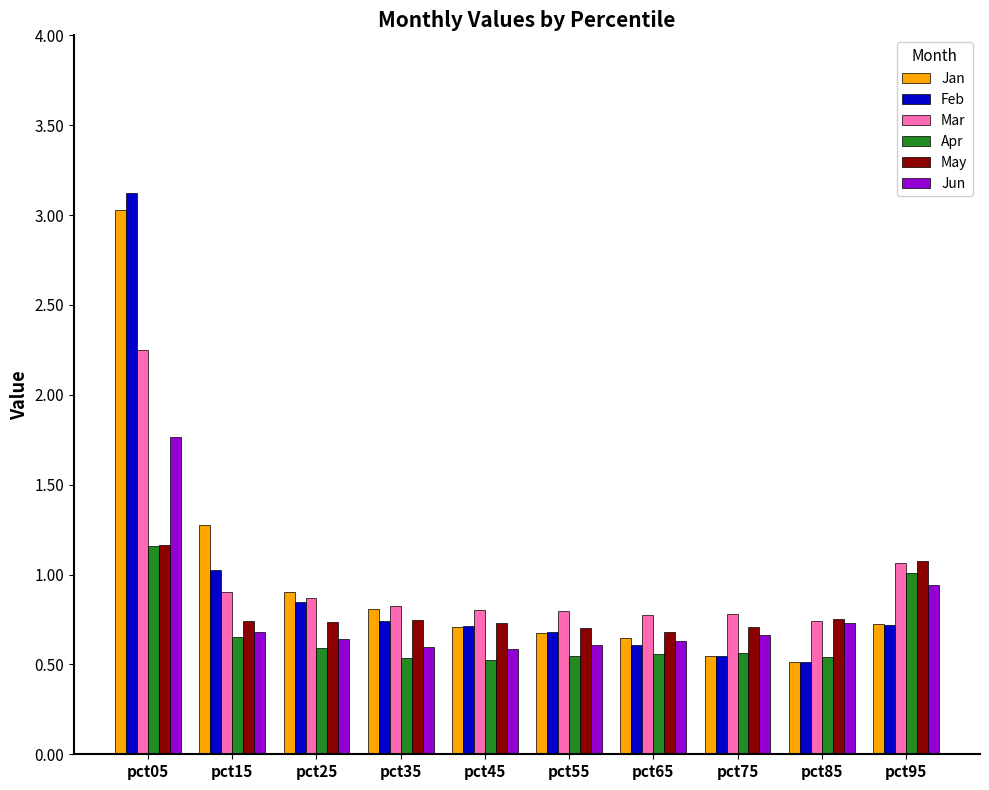

What is the sum of the Apr values at pct25 and pct55?

1.1